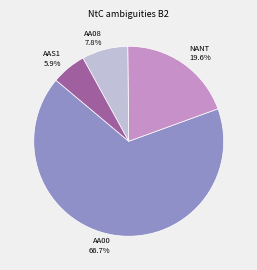

Approximately how many times larger is the value at NANT compared to AA00?

0.3